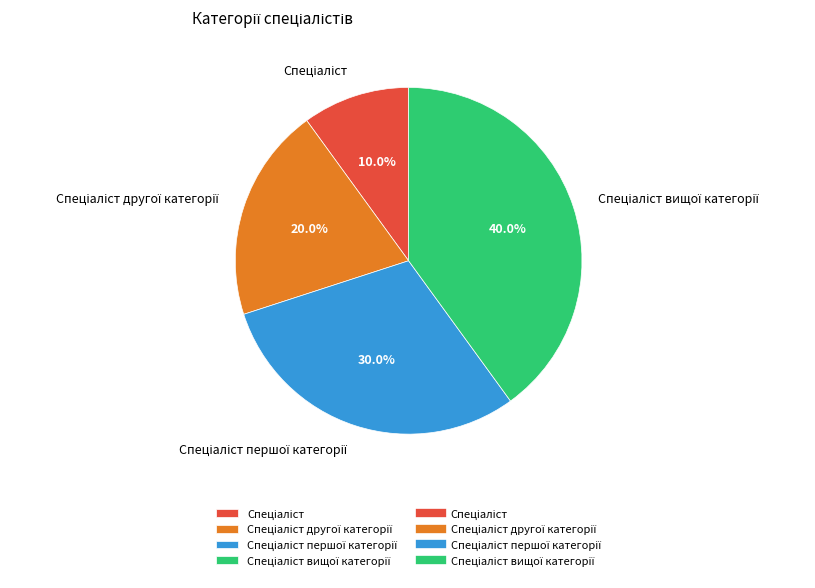

Is there a majority slice in this chart?

No